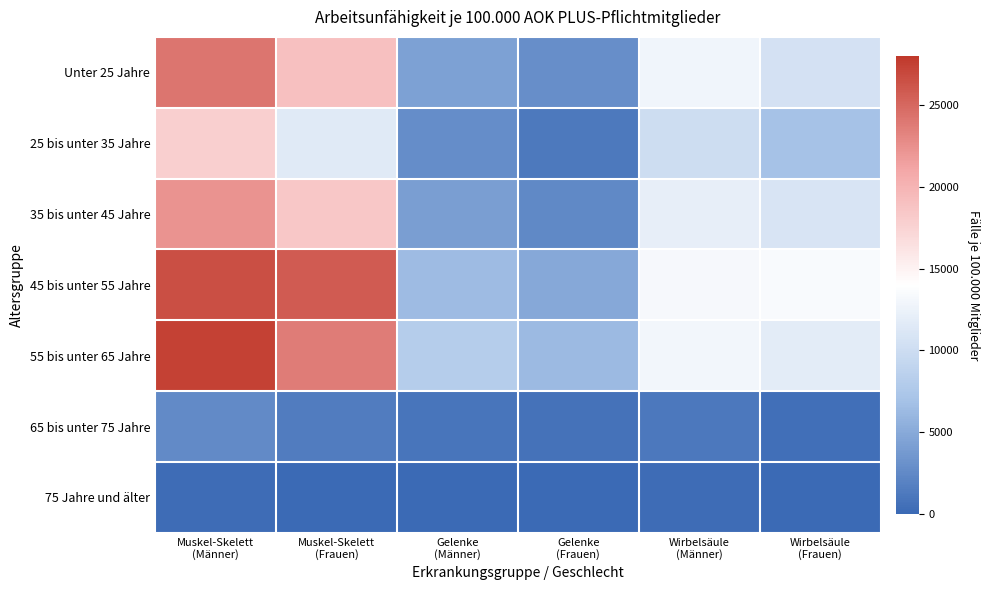

Count the number of categories in the chart.

6